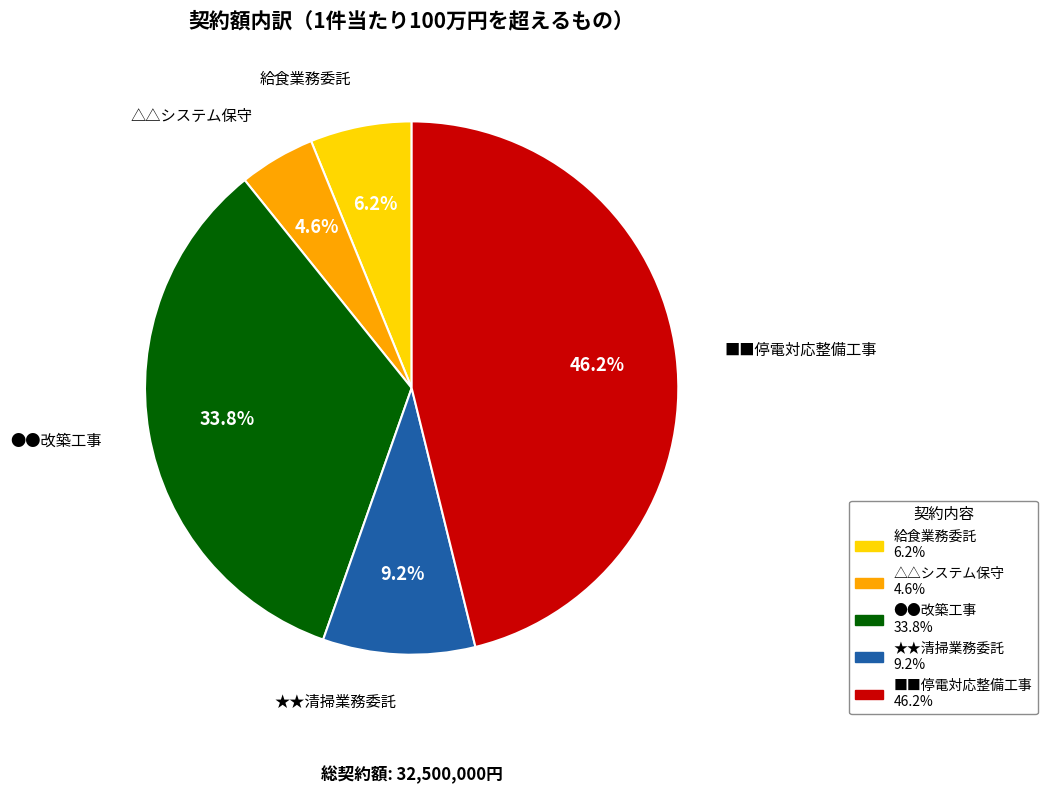

What percentage is NOT represented by △△システム保守?

95.4%